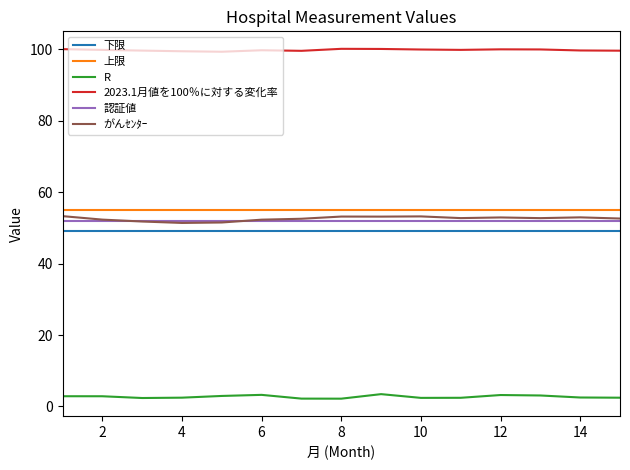

What is the smallest value displayed?

2.2